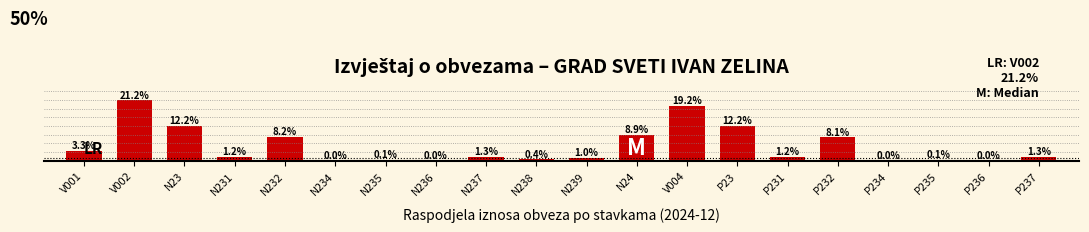

Which category has the highest value across all series?

V002